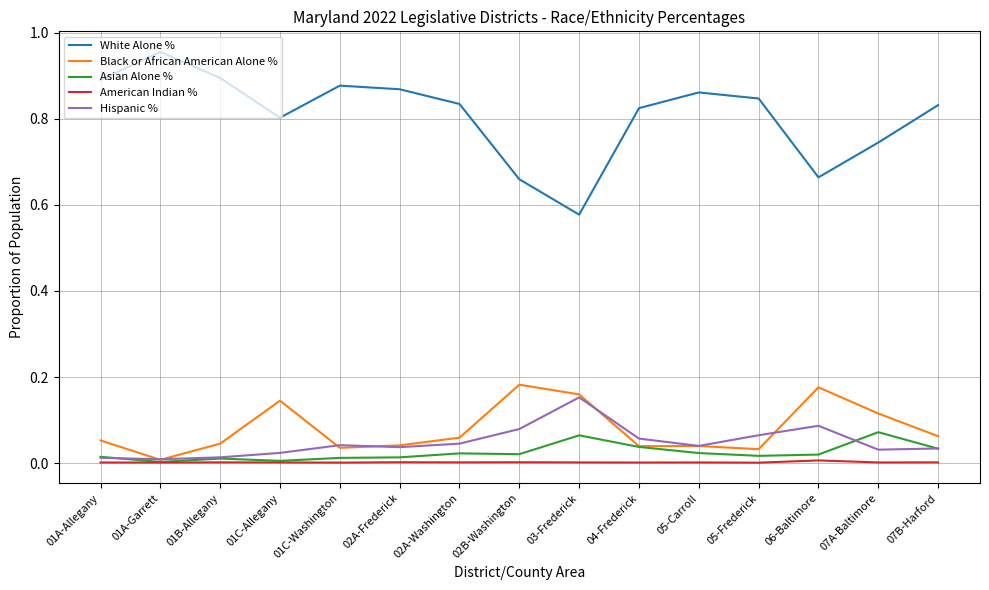

At how many categories does at least one series exceed 0?

15